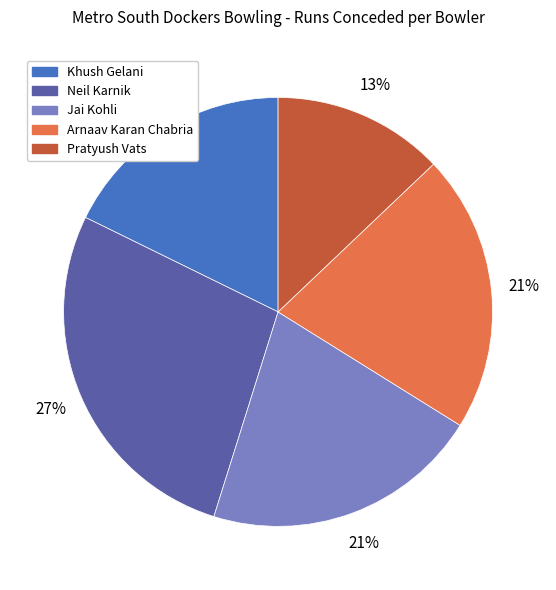

Is the sum of Khush Gelani and Jai Kohli greater than half?

No